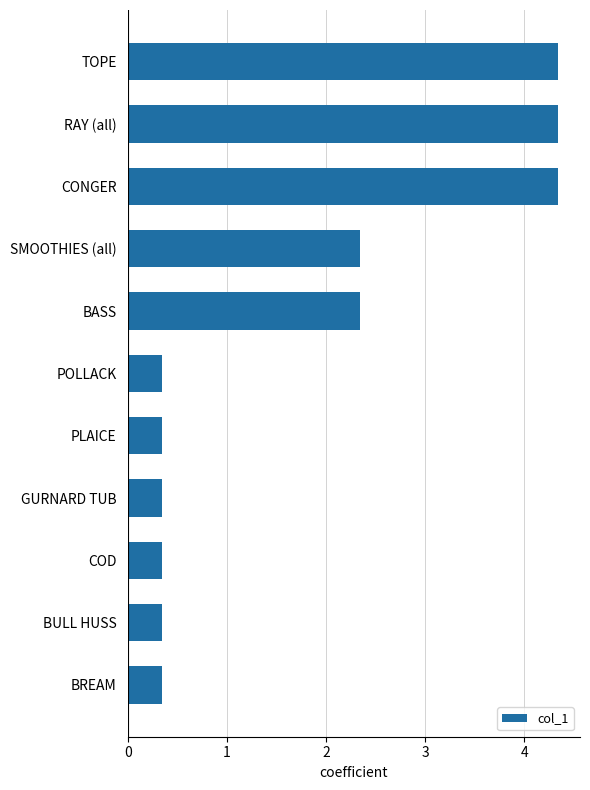

What is the sum of the values at COD and BASS?

2.7